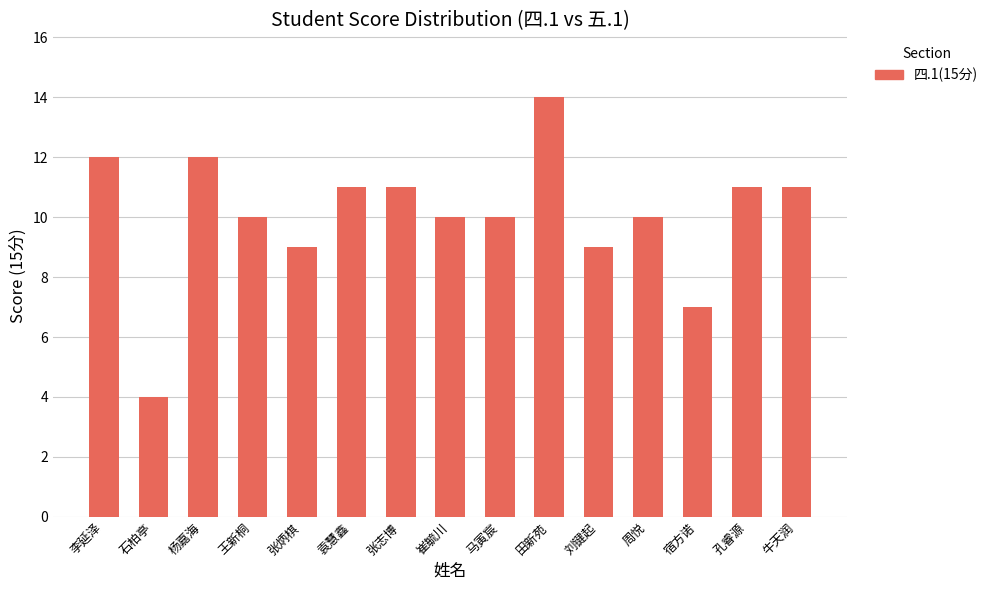

Does the chart contain any negative values?

No